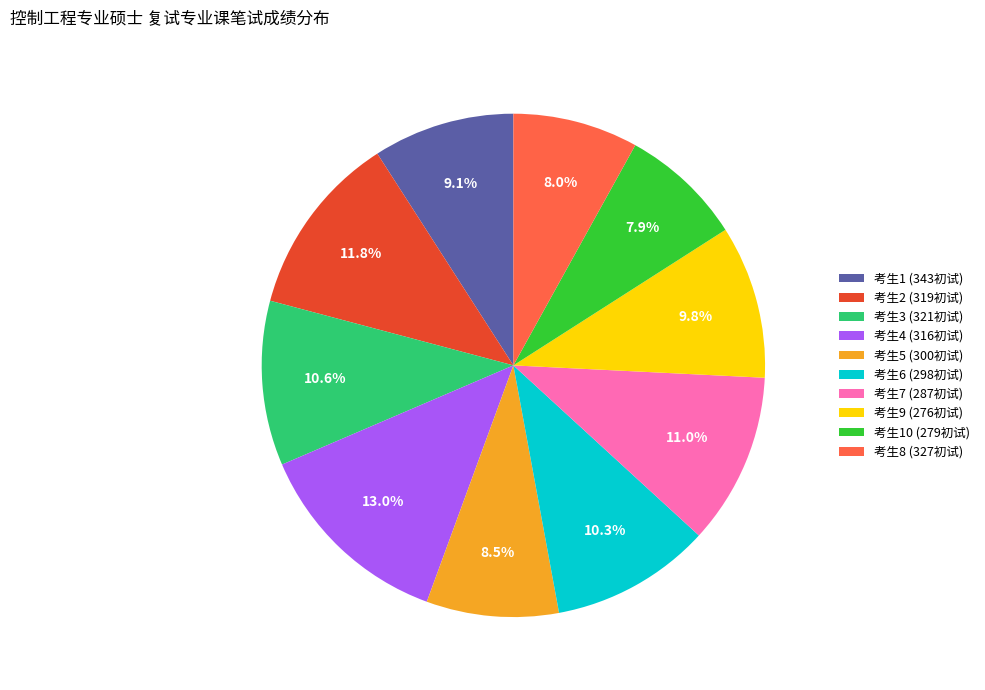

What is the ratio of the value at 考生8 (327初试) to the value at 考生6 (298初试)?

0.8